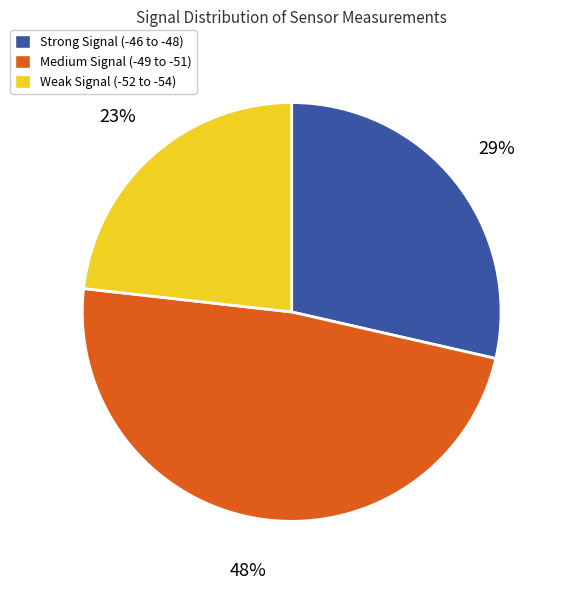

Is there any slice that represents more than half of the pie?

No